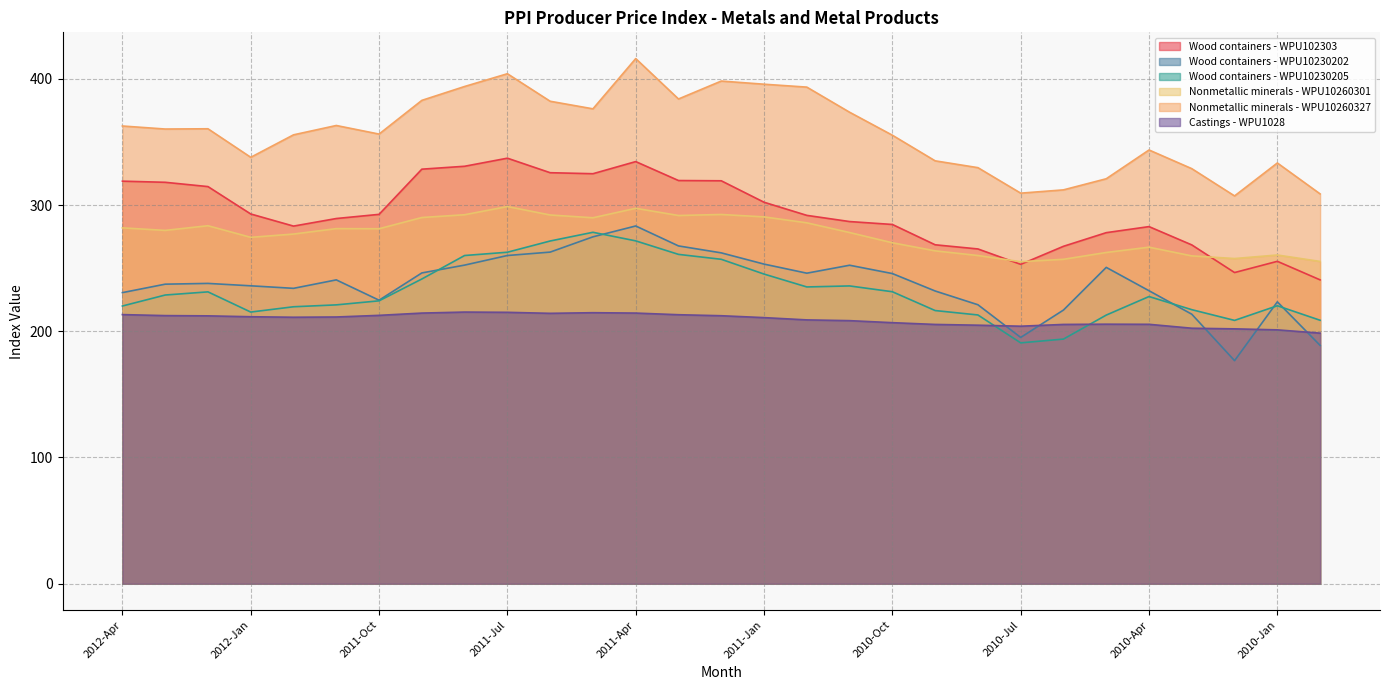

At which label is WPU1028 closest to 206?

2010-May